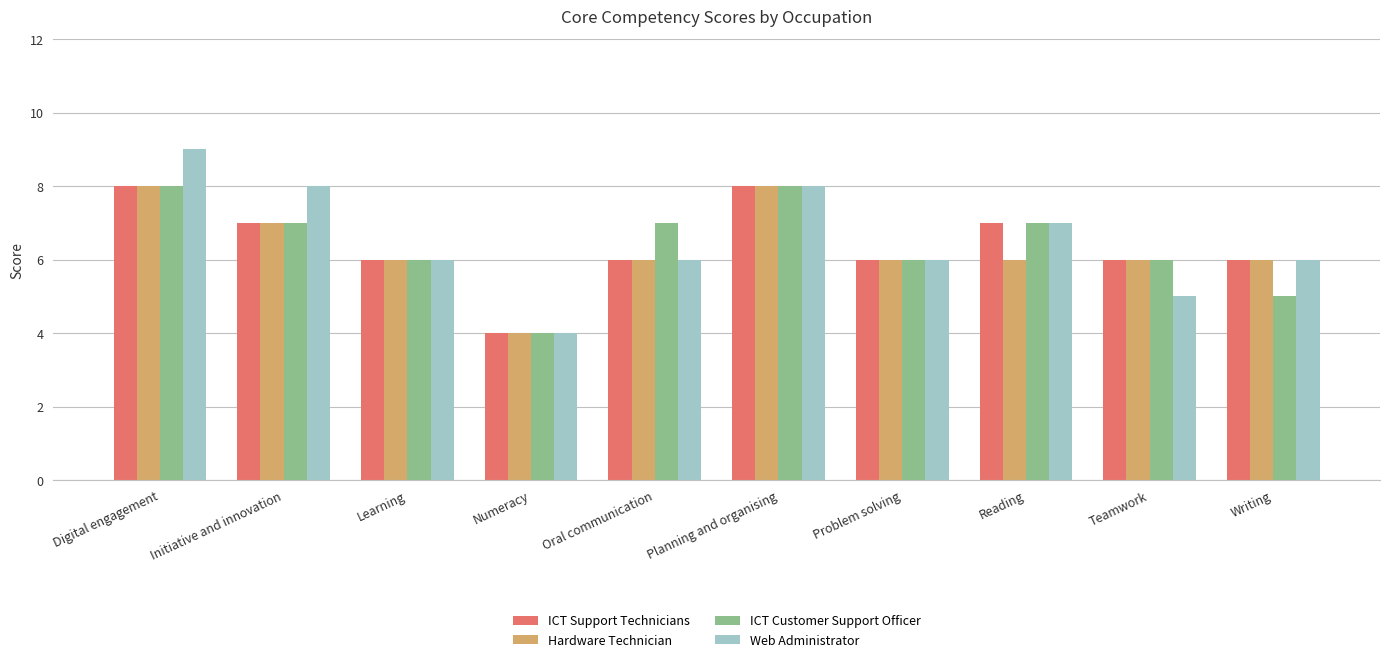

What is the smallest value displayed?

4